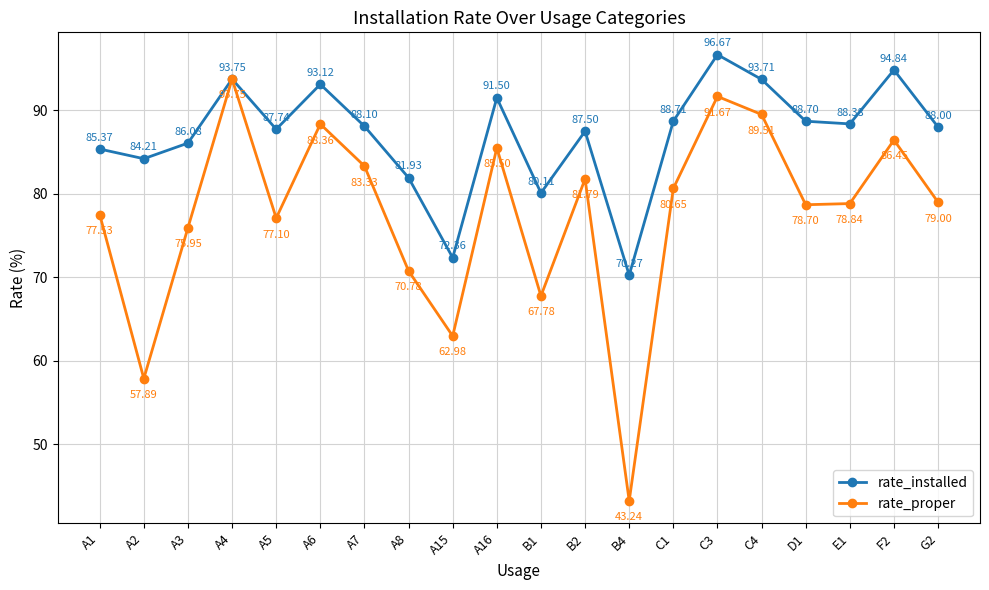

How many values in the rate_proper series are below 79?

10